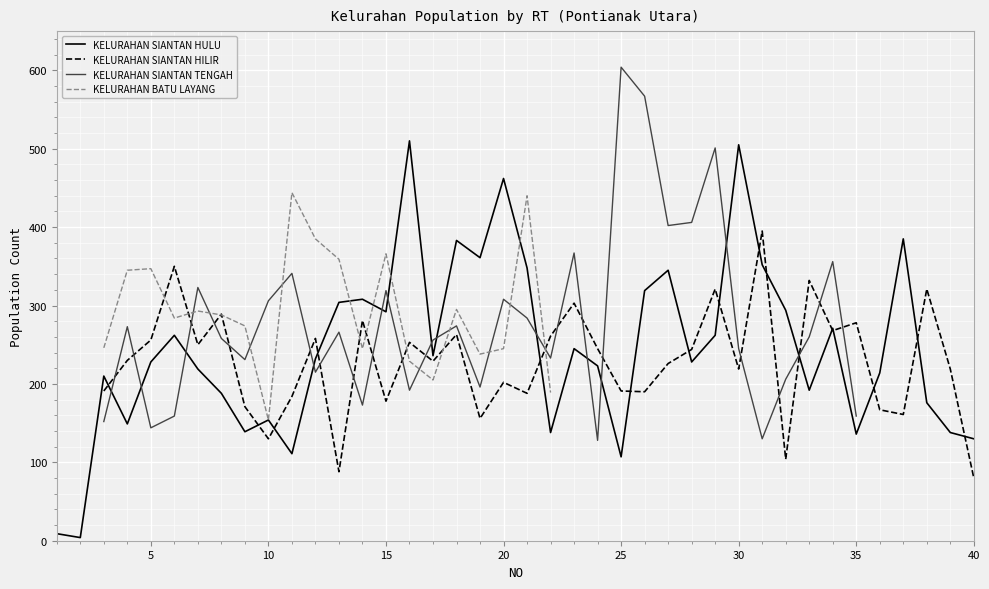

After their last crossing, which series has the higher values: KELURAHAN BATU LAYANG or KELURAHAN SIANTAN TENGAH?

KELURAHAN SIANTAN TENGAH